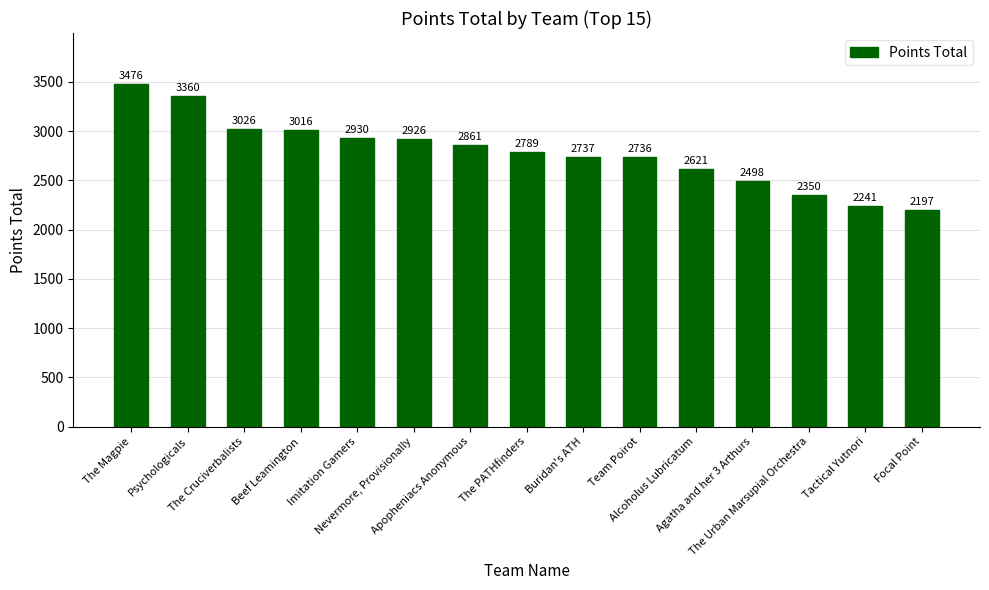

List the labels in order of value, largest first.

The Magpie, Psychologicals, The Cruciverbalists, Beef Leamington, Imitation Gamers, Nevermore, Provisionally, Apopheniacs Anonymous, The PATHfinders, Buridan's ATH, Team Poirot, Alcoholus Lubricatum, Agatha and her 3 Arthurs, The Urban Marsupial Orchestra, Tactical Yutnori, Focal Point